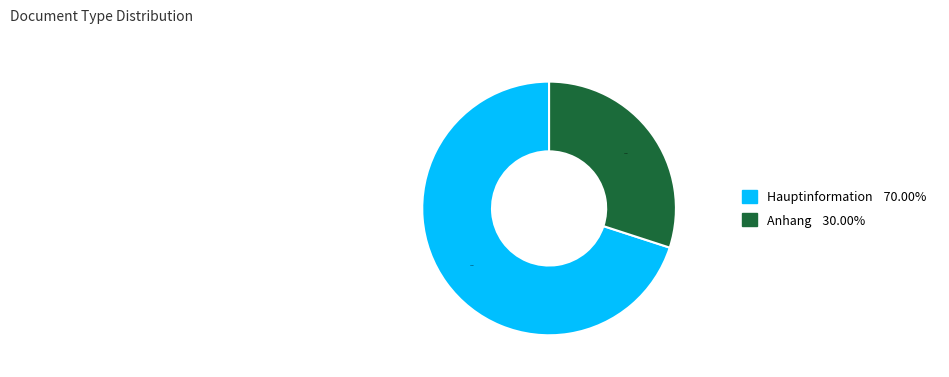

Is there a majority slice in this chart?

Yes